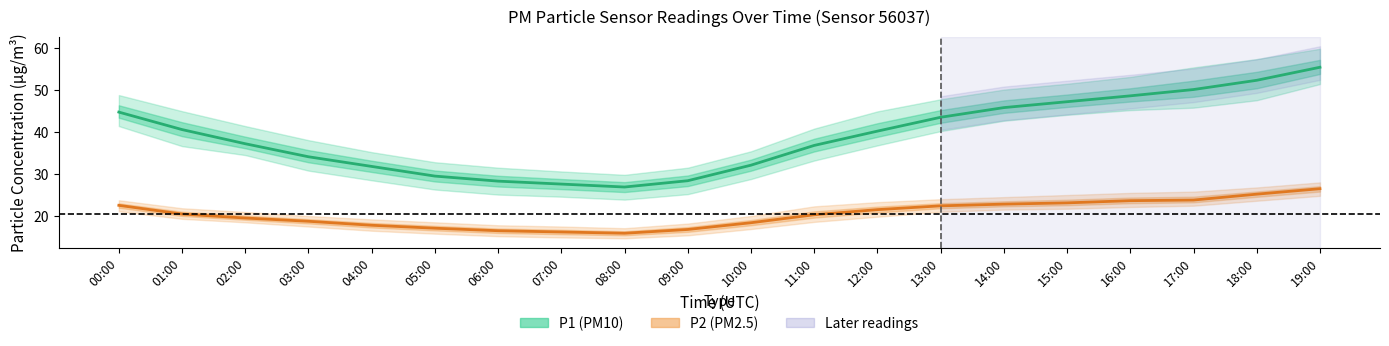

At which category is the sum across all series the highest?

19:00